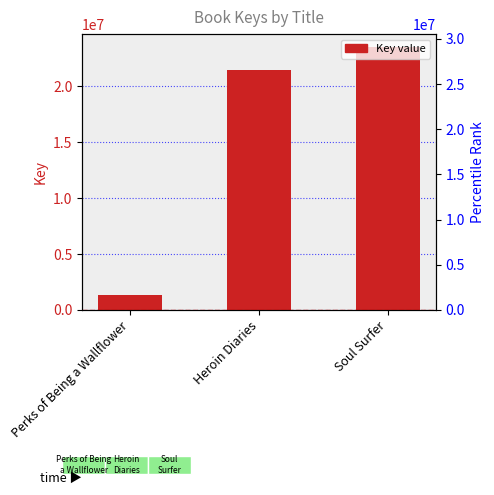

The chart shows a value of 23477639 at Soul Surfer. True or false?

True